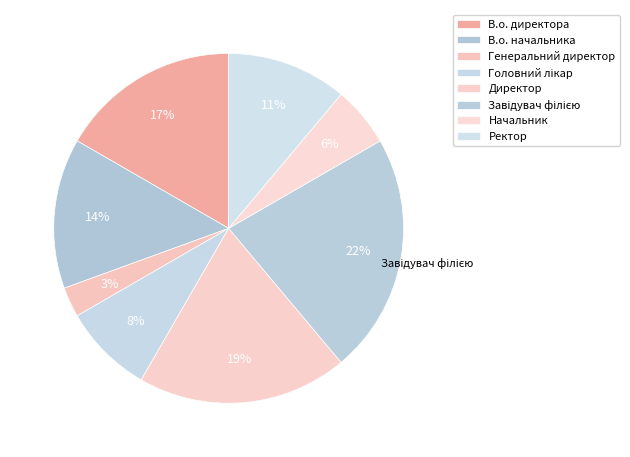

Count the number of slices in the pie.

8